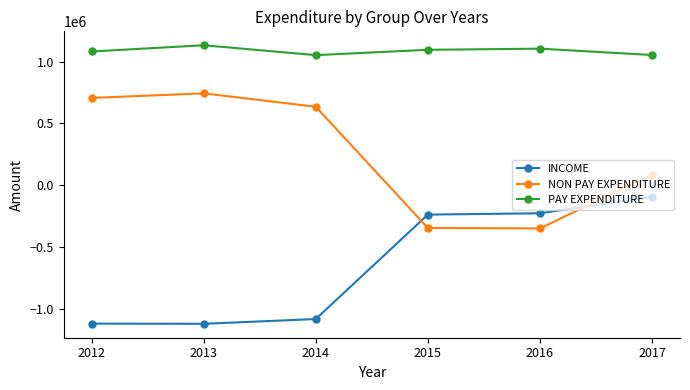

What is the difference between the maximum and minimum values in the PAY EXPENDITURE series?

79883.0